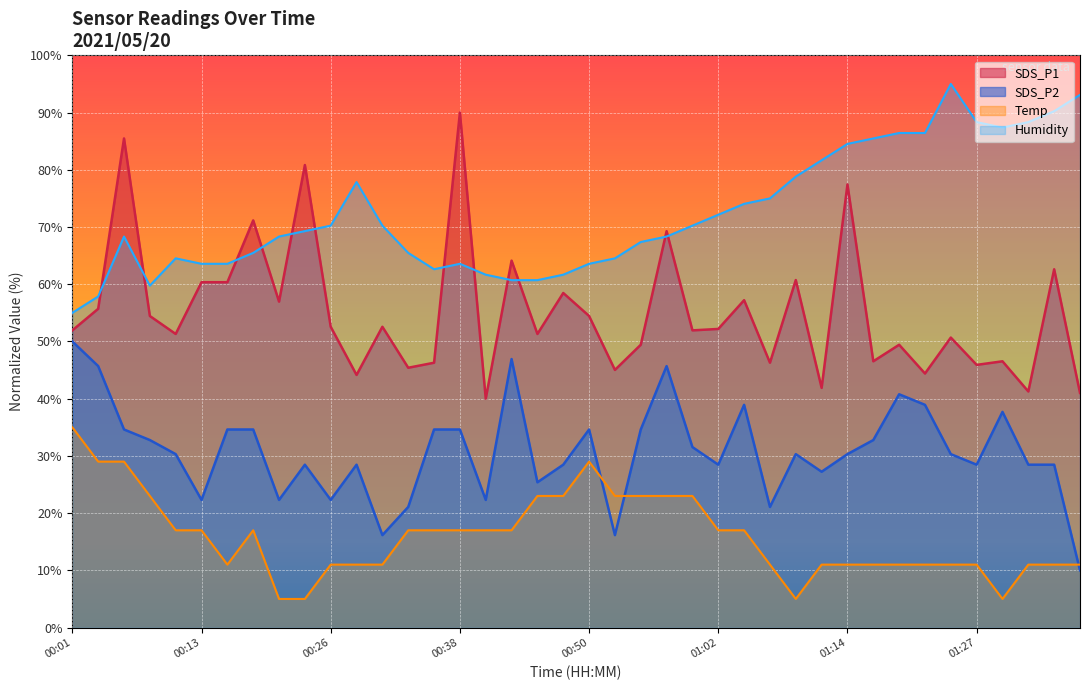

At which category is the sum across all series the highest?

00:38